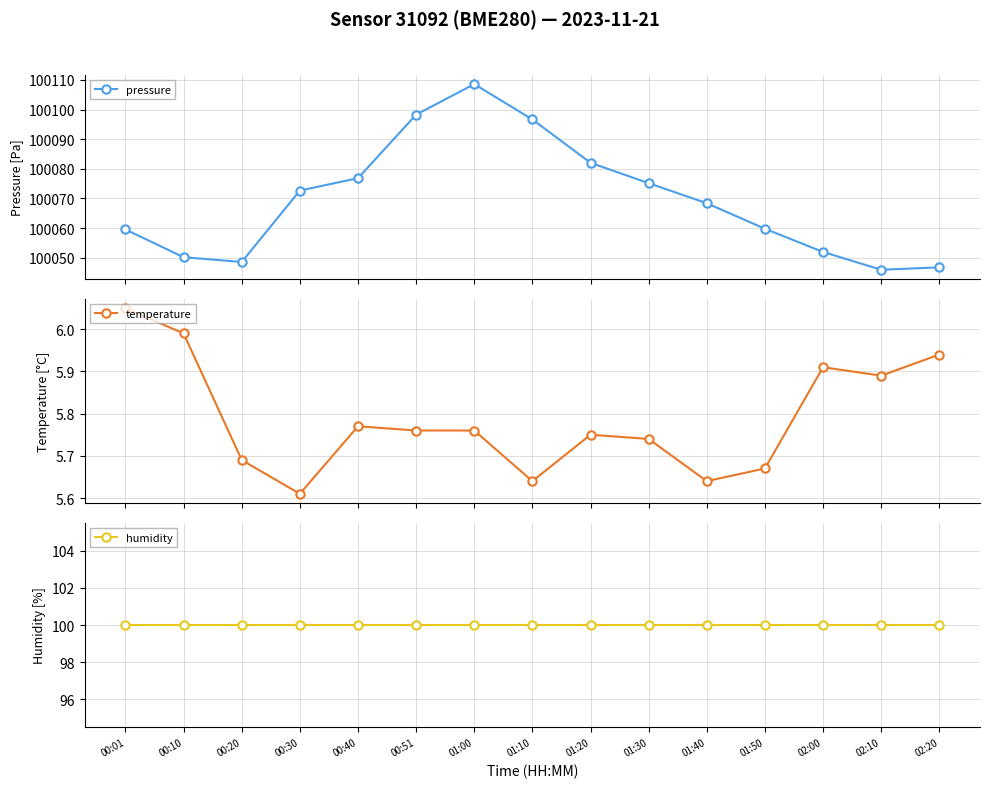

Is it true that temperature equals 6.0 at 00:10?

True